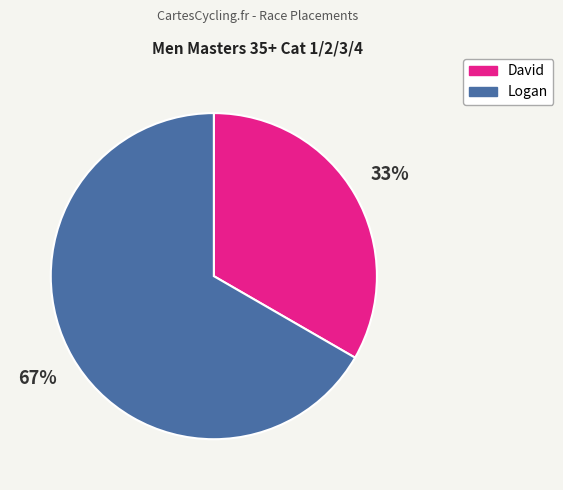

How many slices are in this pie chart?

2